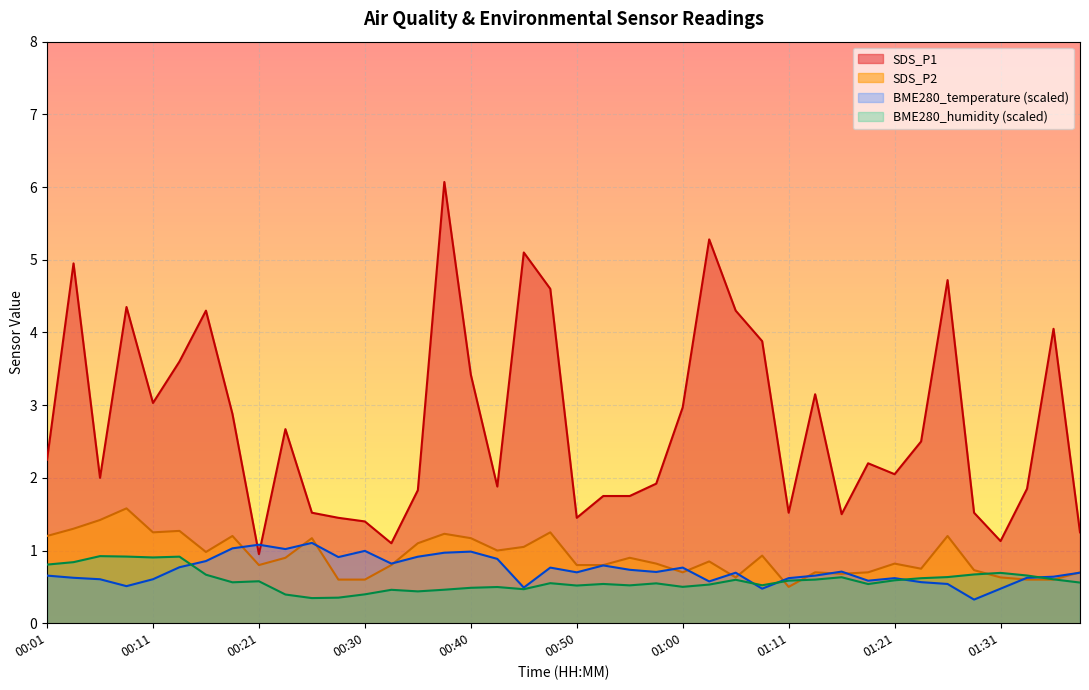

At which category is the sum across all series the highest?

00:38